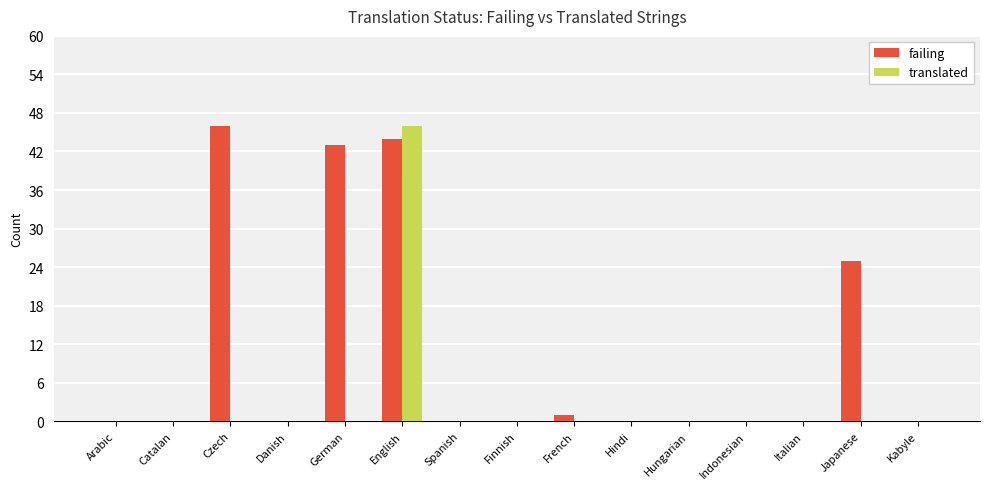

Is it true that translated equals 0 at Finnish?

True